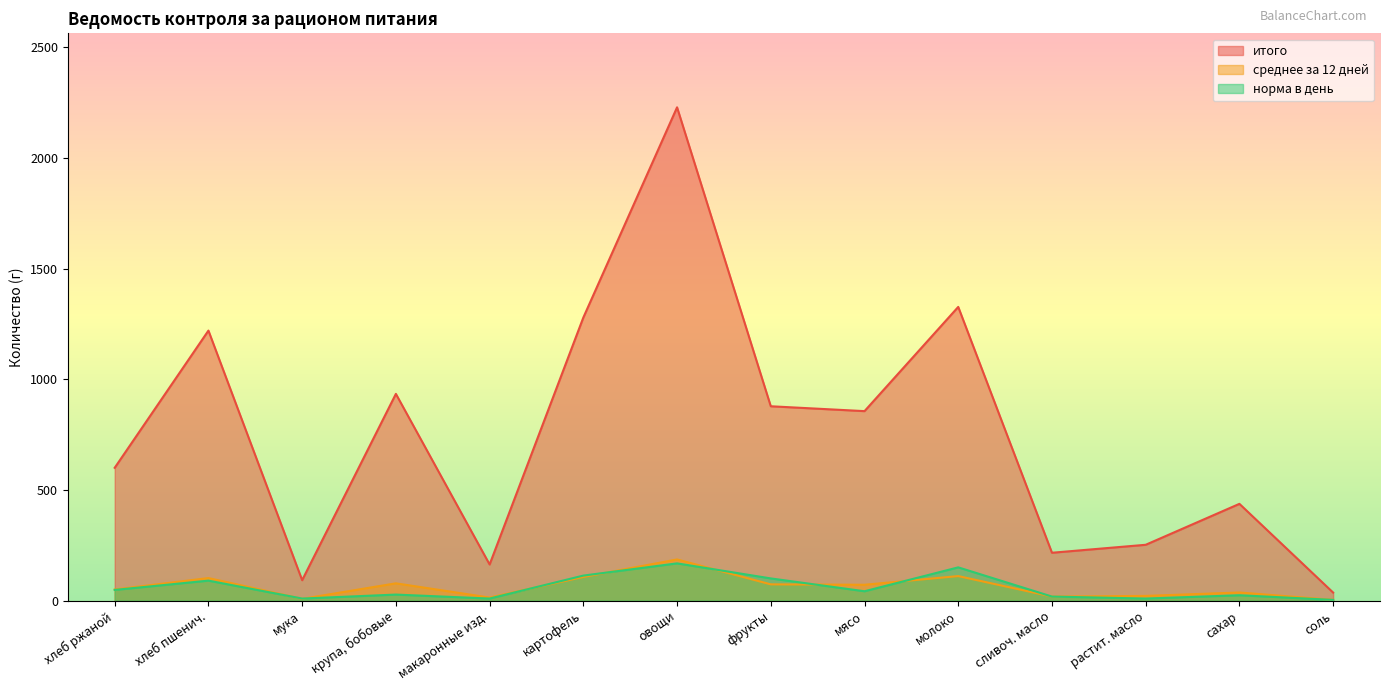

At which category is the sum across all series the highest?

овощи